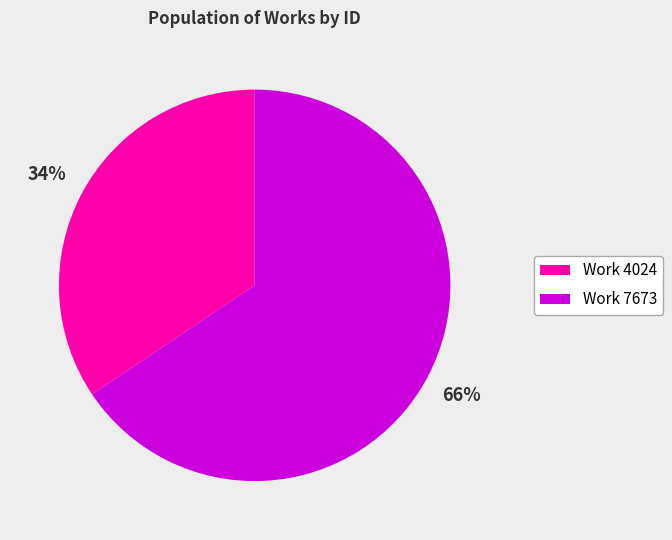

How many slices are in this pie chart?

2